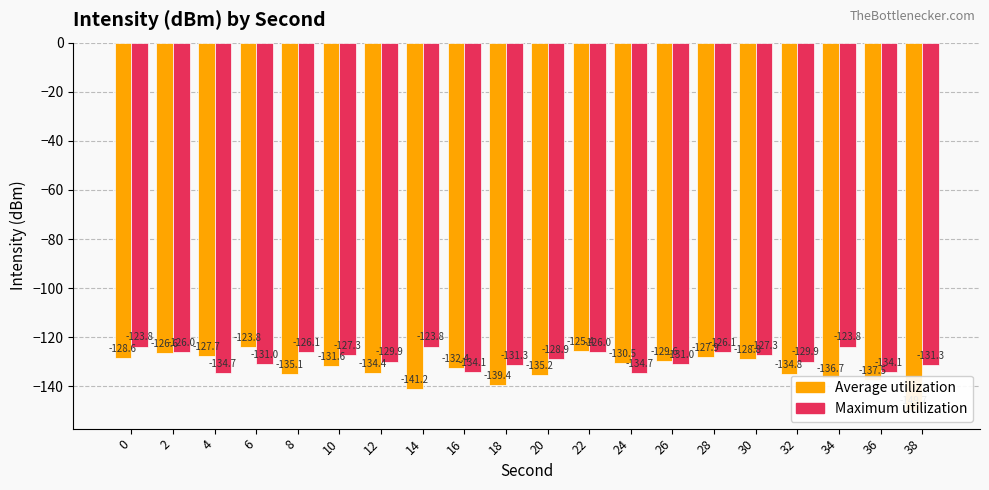

Reading right to left, list all the values displayed in this chart.

Average utilization: 38=-149.7	36=-137.5	34=-136.7	32=-134.8	30=-128.8	28=-127.9	26=-129.6	24=-130.5	22=-125.4	20=-135.2	18=-139.4	16=-132.4	14=-141.2	12=-134.4	10=-131.6	8=-135.1	6=-123.8	4=-127.7	2=-126.6	0=-128.6
Maximum utilization: 38=-131.3	36=-134.1	34=-123.8	32=-129.9	30=-127.3	28=-126.1	26=-131.0	24=-134.7	22=-126.0	20=-128.9	18=-131.3	16=-134.1	14=-123.8	12=-129.9	10=-127.3	8=-126.1	6=-131.0	4=-134.7	2=-126.0	0=-123.8